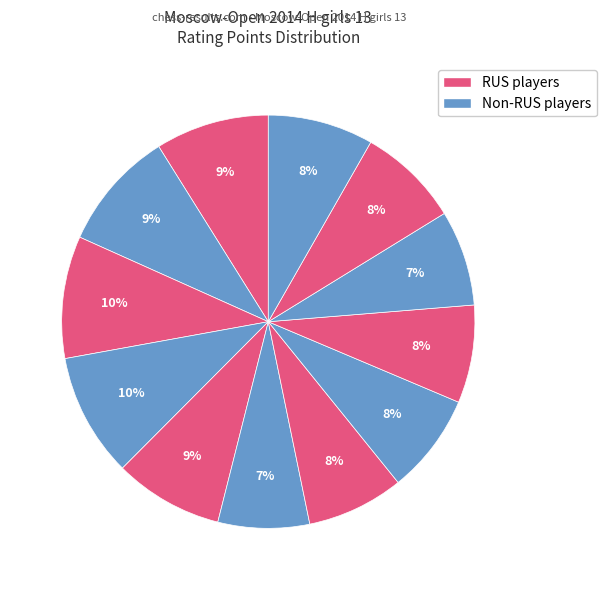

Count the number of slices in the pie.

12